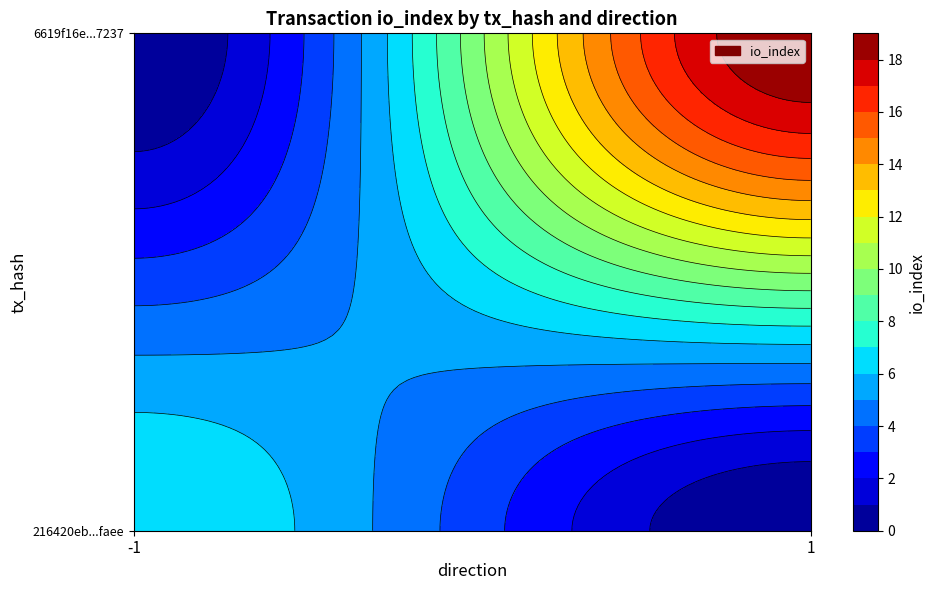

How many data points does each series have?

2